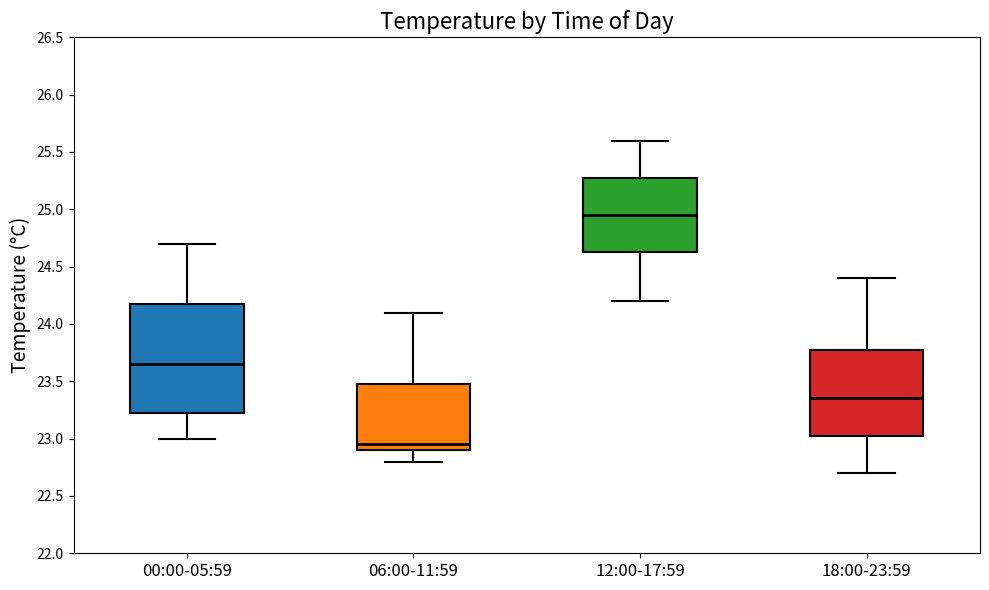

Comparing the boxes themselves (not the whiskers), which one is the tallest?

00:00-05:59